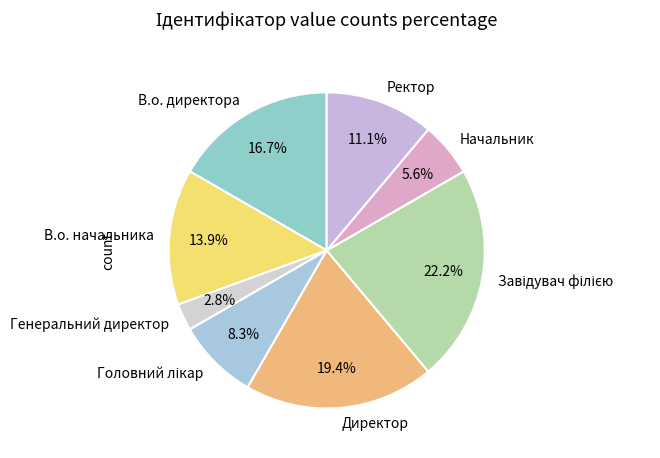

Is there a majority slice in this chart?

No